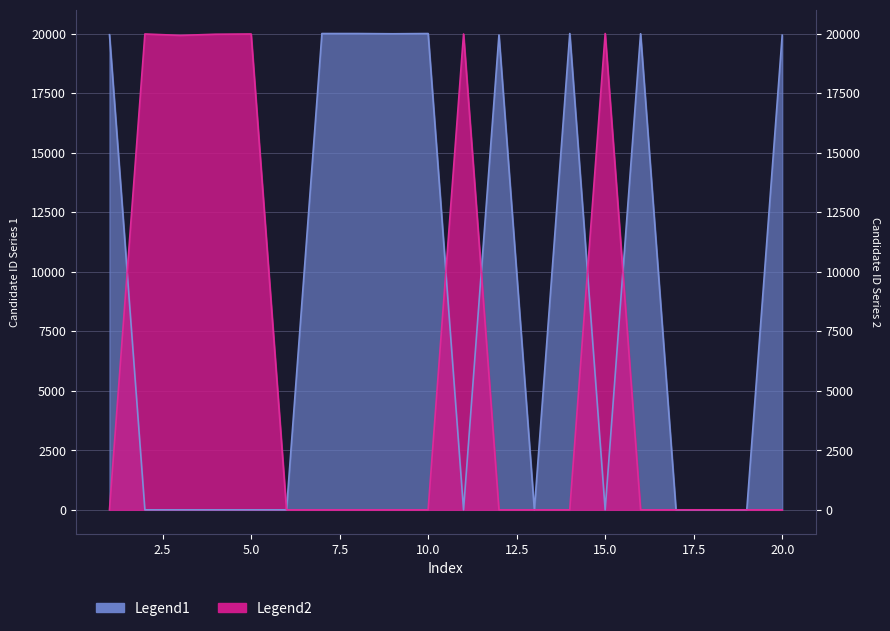

At which label is Legend1 closest to 10000?

20